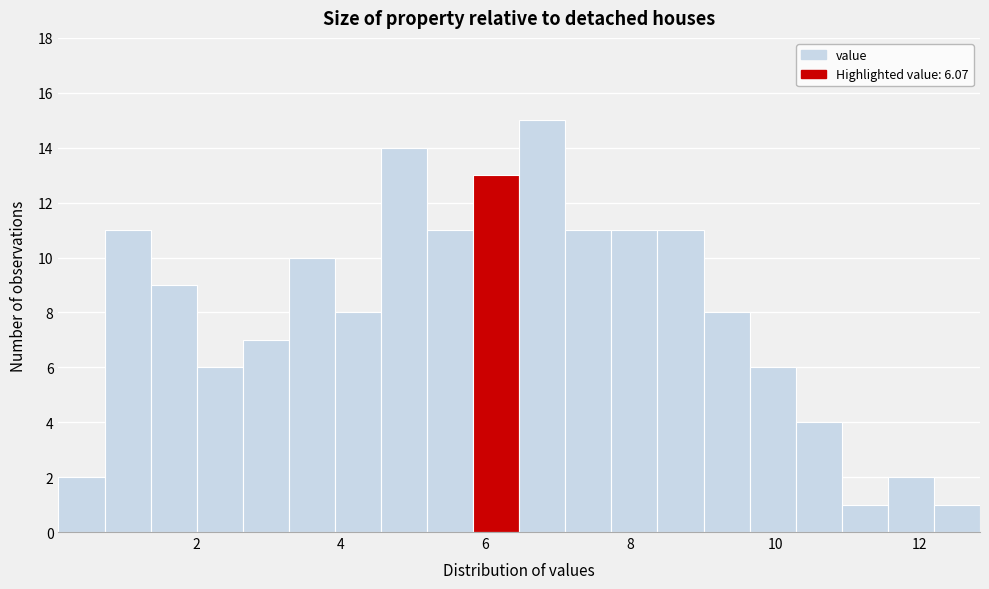

Around what value on the x-axis is the tallest bar? Give the approximate position of its centre, as read against the axis.

6.8